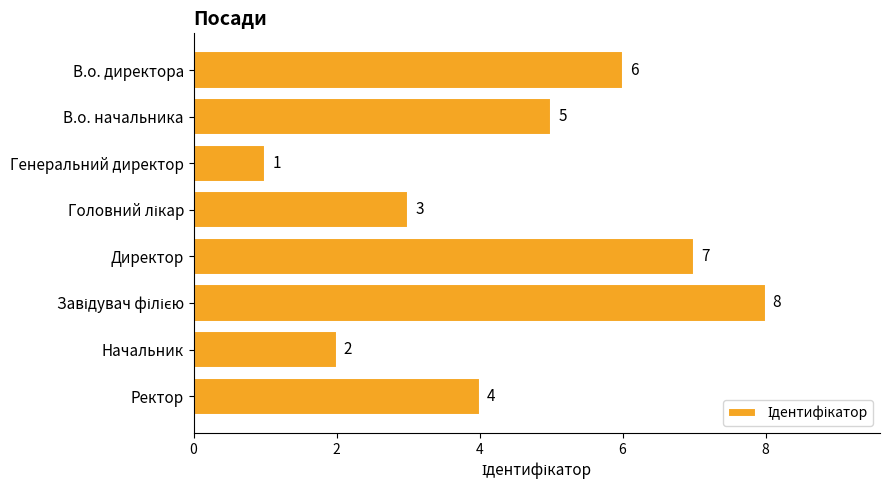

How many distinct data groups are displayed?

1